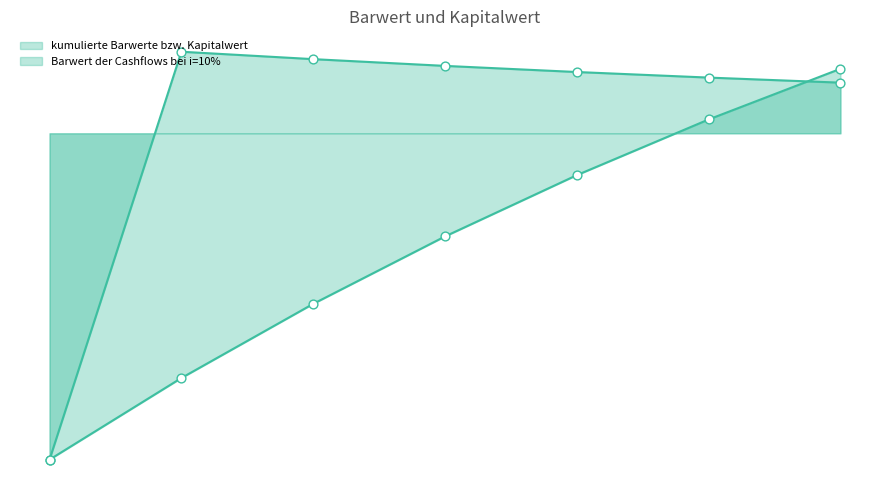

What is the total value across all series at 6?

705.9